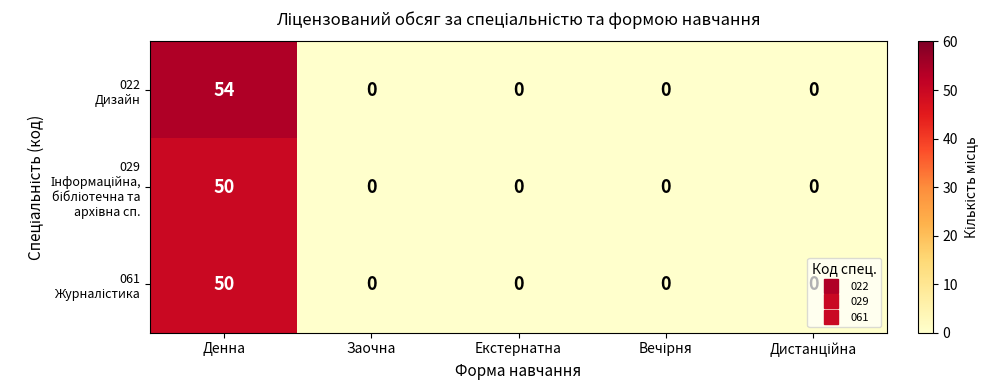

What is the greatest value displayed?

54